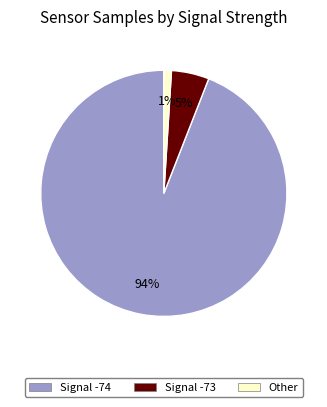

Count the number of slices in the pie.

3